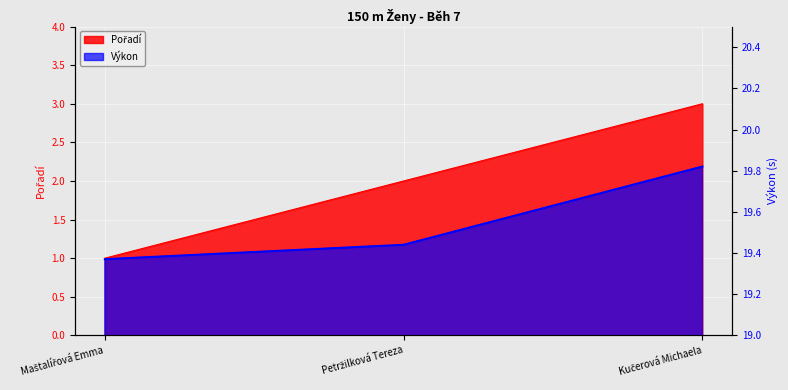

Which category has the highest value across all series?

Kučerová Michaela